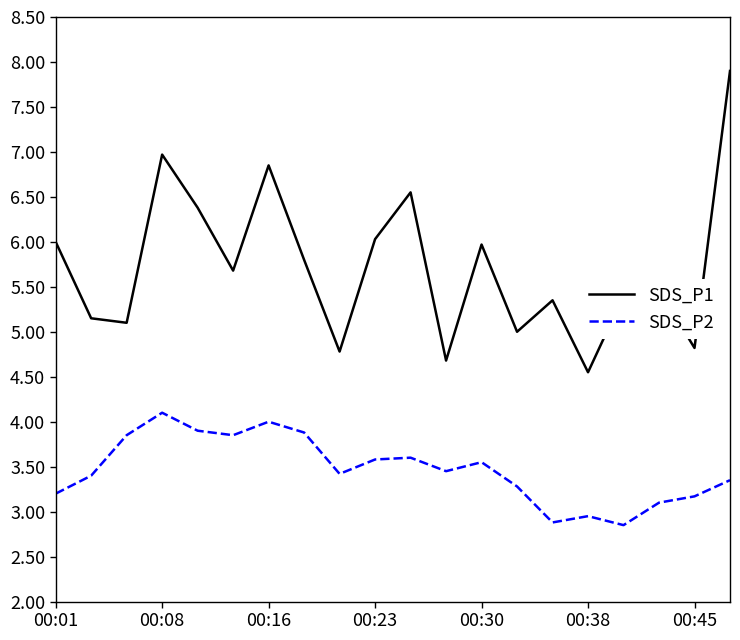

What is the minimum value shown in the chart?

2.9